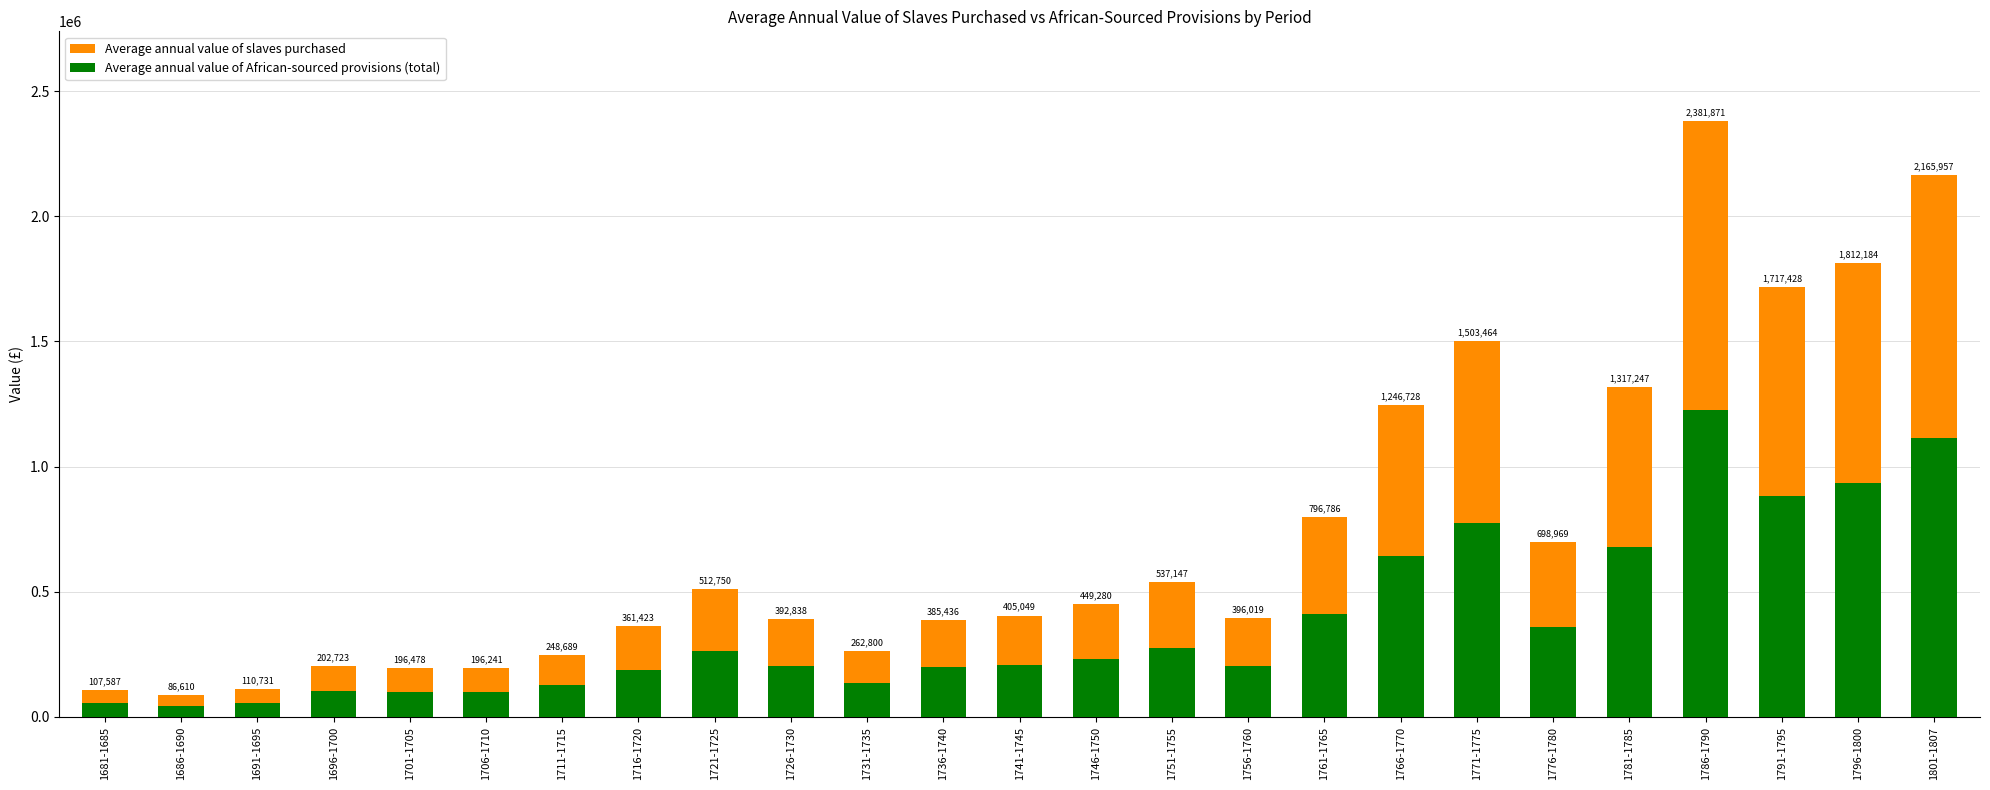

What is the difference between the maximum and minimum values in the Average annual value of slaves purchased series?

2295261.0